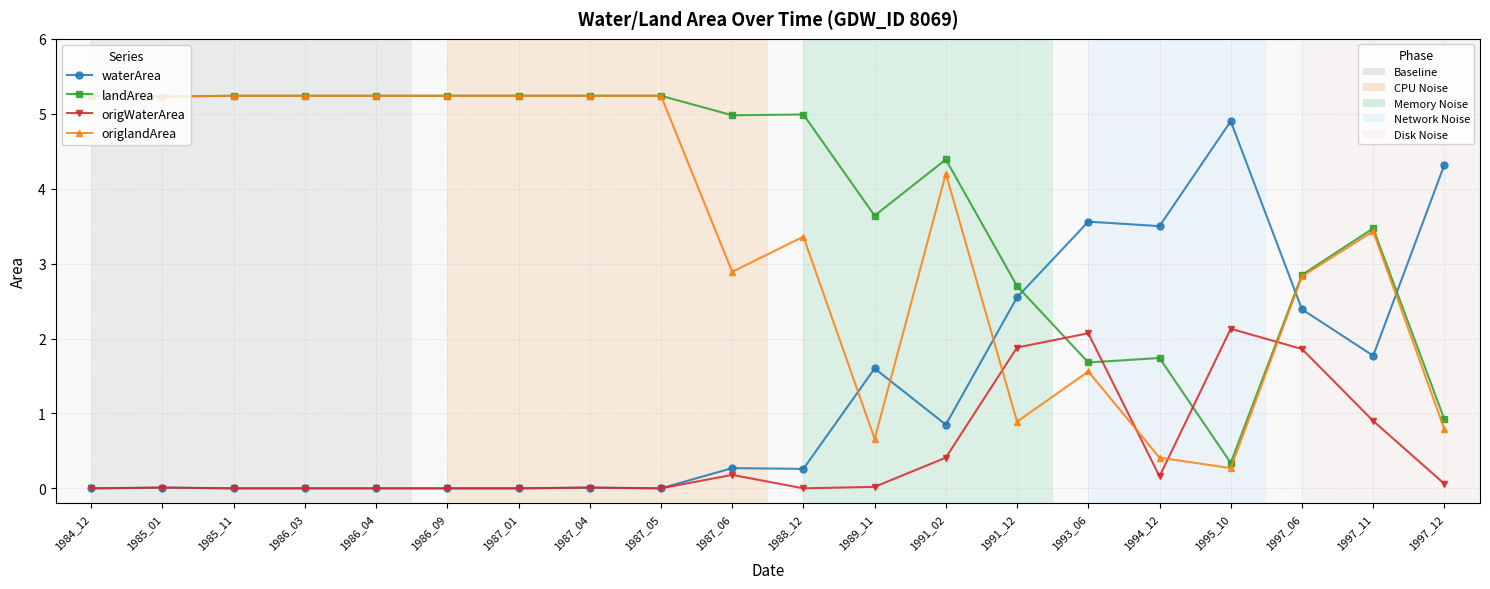

What is the spread (max minus min) of values at 1991_12?

1.8